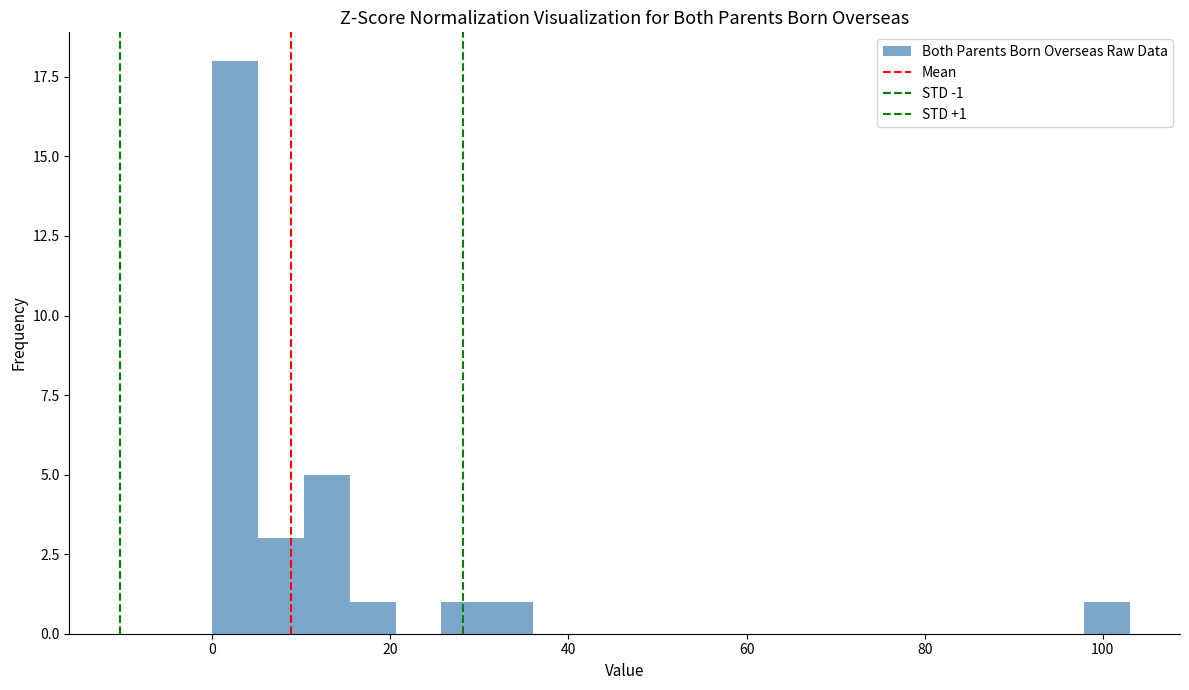

Around what value on the x-axis is the tallest bar? Give the approximate position of its centre, as read against the axis.

2